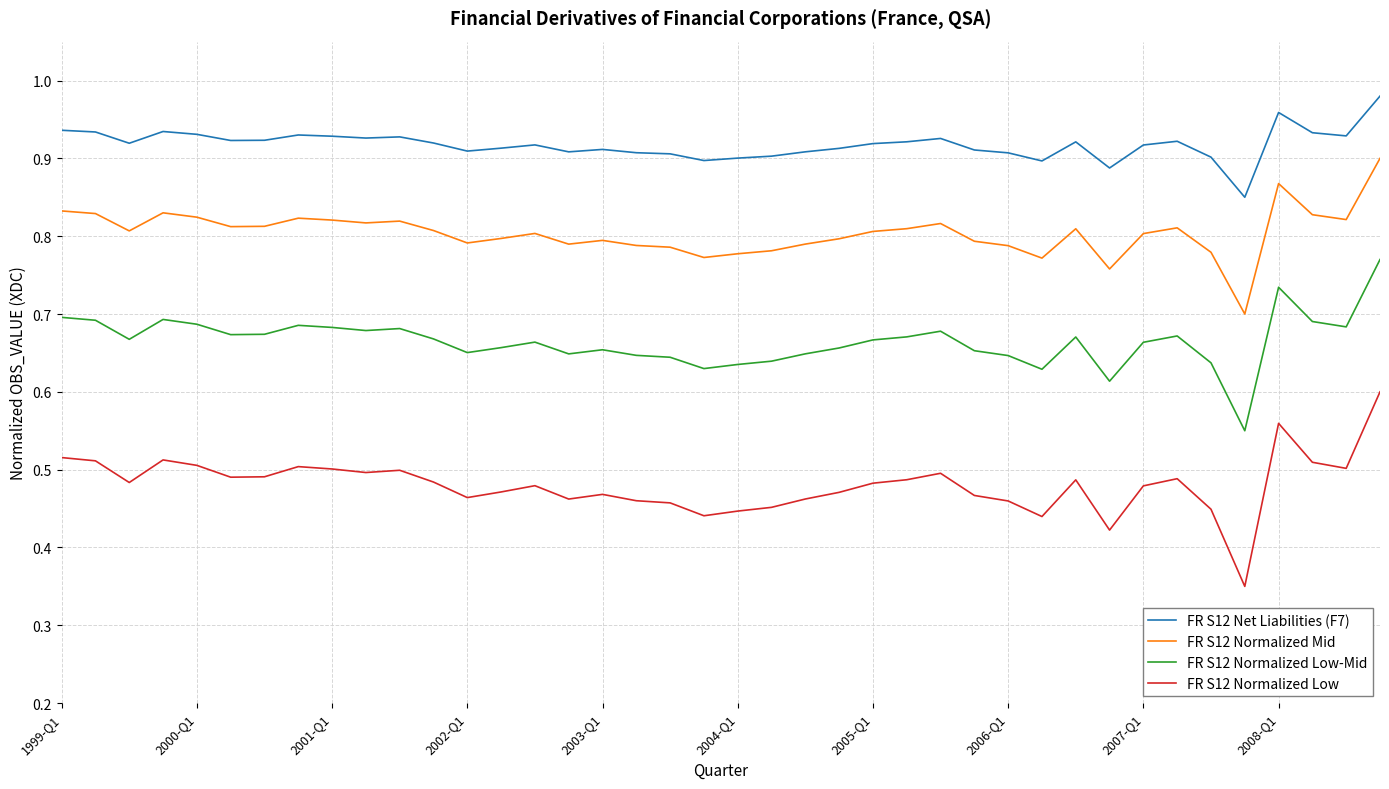

Rank the series by their maximum value, from lowest to highest.

FR S12 Normalized Low, FR S12 Normalized Low-Mid, FR S12 Normalized Mid, FR S12 Net Liabilities (F7)